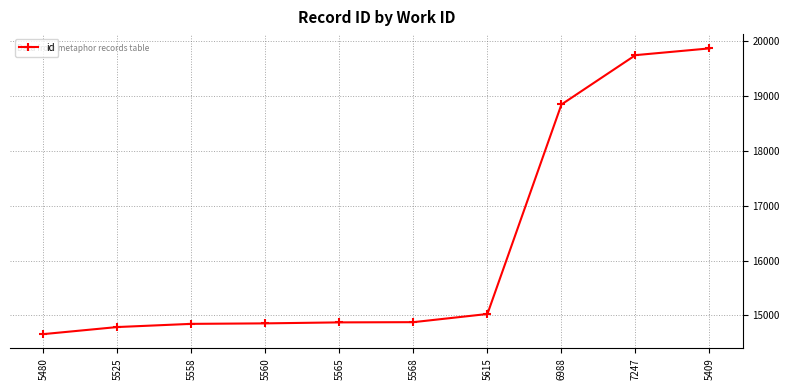

What is the minimum value shown in the chart?

14659